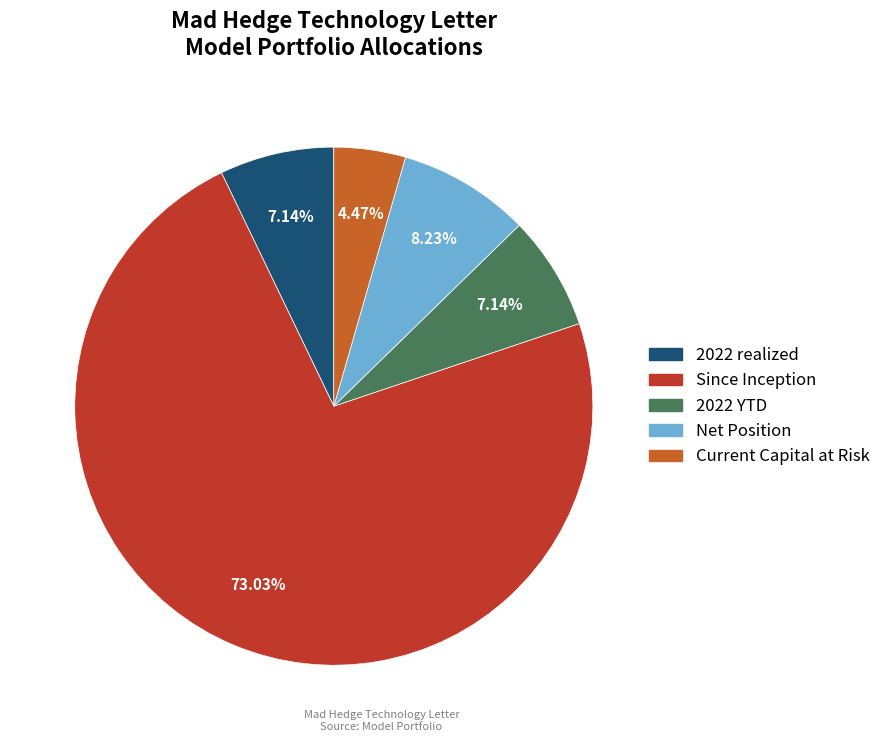

Is there a majority slice in this chart?

Yes